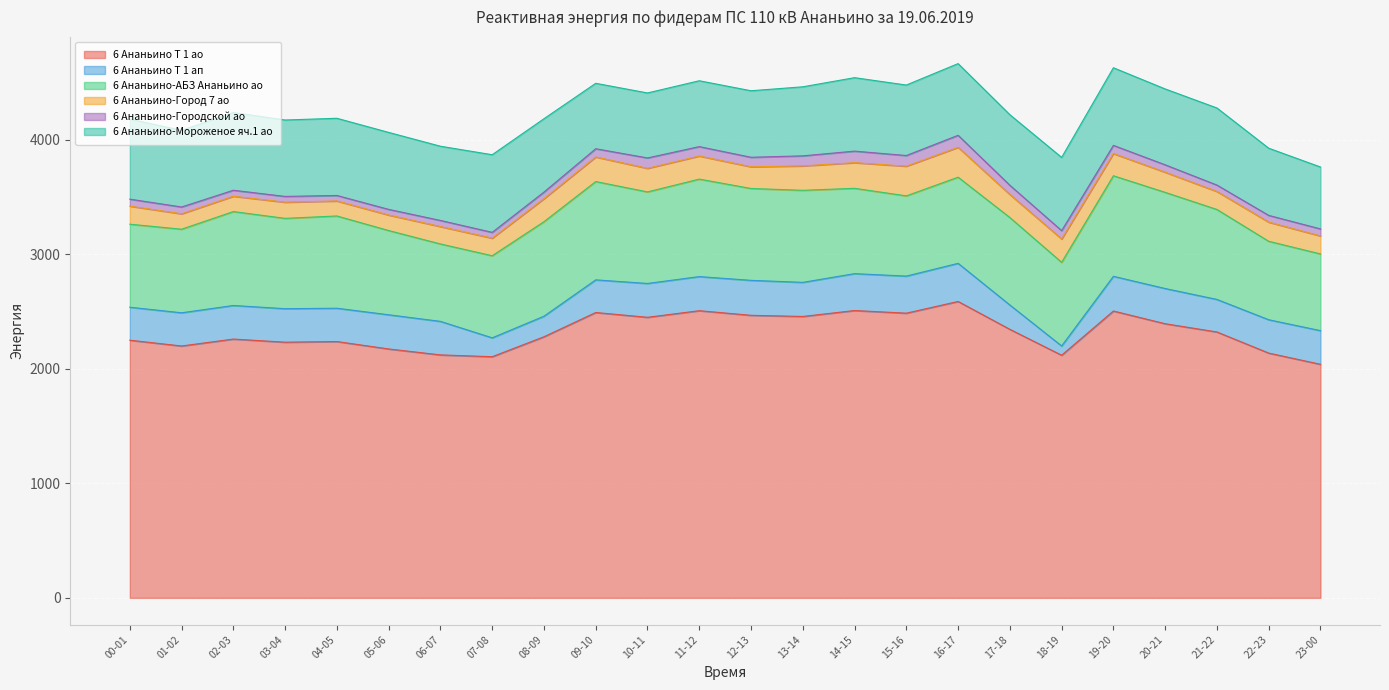

Does the chart display data point markers on the line(s)?

No